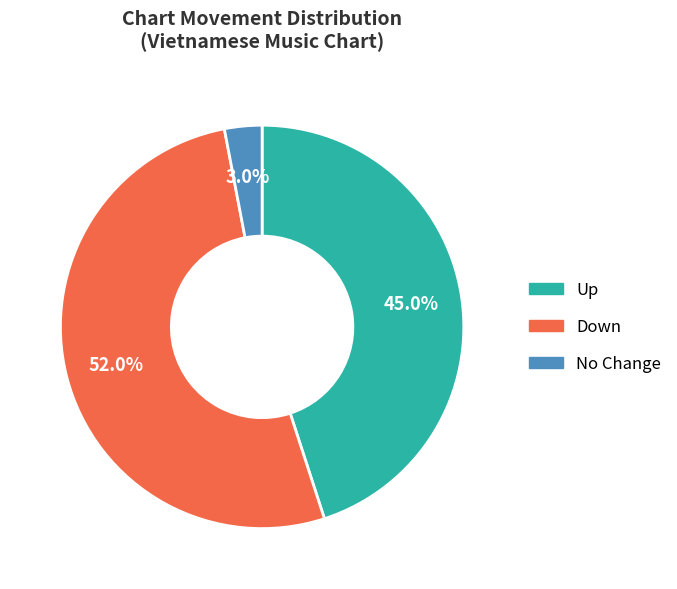

Is there a majority slice in this chart?

Yes